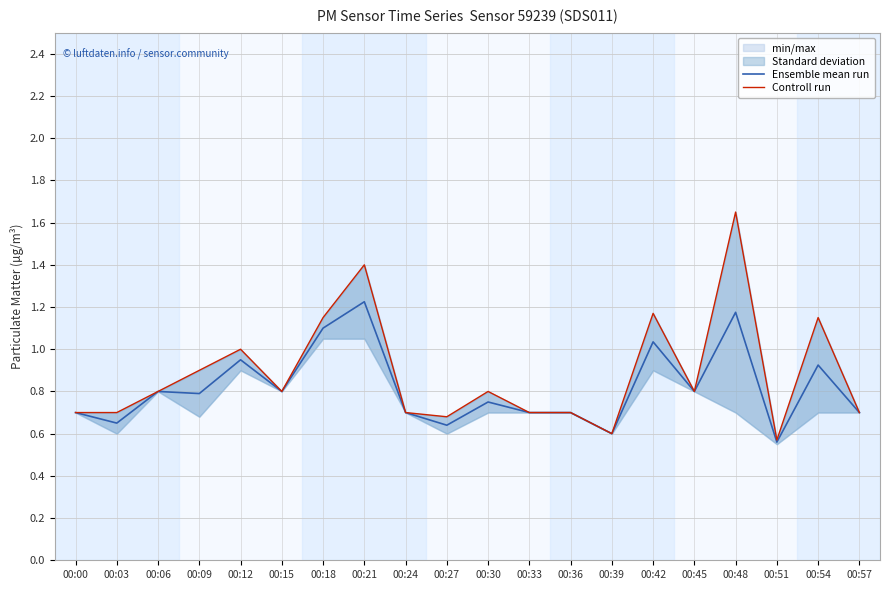

What is the difference between the maximum and minimum values in the Controll run series?

1.1